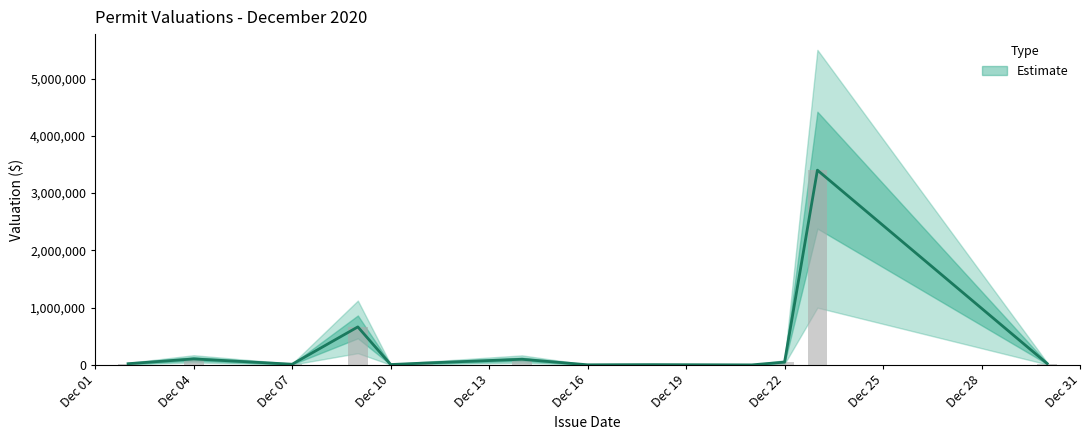

What is the value of the Lower bar at the 7th from the left?

30000